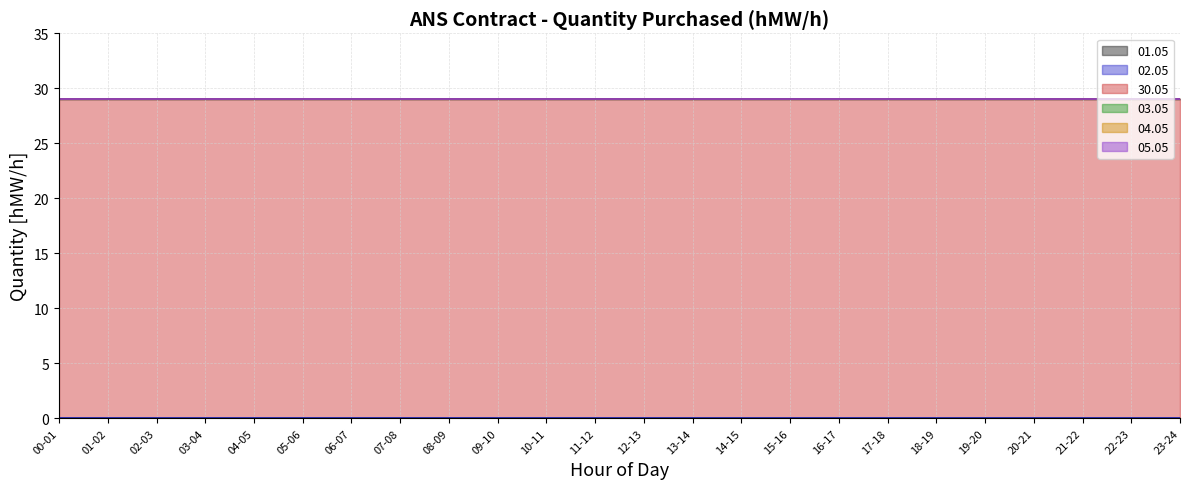

Reading right to left, transcribe all the data shown in this chart.

01.05: 0	0	0	0	0	0	0	0	0	0	0	0	0	0	0	0	0	0	0	0	0	0	0	0
02.05: 0	0	0	0	0	0	0	0	0	0	0	0	0	0	0	0	0	0	0	0	0	0	0	0
30.05: 29	29	29	29	29	29	29	29	29	29	29	29	29	29	29	29	29	29	29	29	29	29	29	29
03.05: 0	0	0	0	0	0	0	0	0	0	0	0	0	0	0	0	0	0	0	0	0	0	0	0
04.05: 0	0	0	0	0	0	0	0	0	0	0	0	0	0	0	0	0	0	0	0	0	0	0	0
05.05: 0	0	0	0	0	0	0	0	0	0	0	0	0	0	0	0	0	0	0	0	0	0	0	0